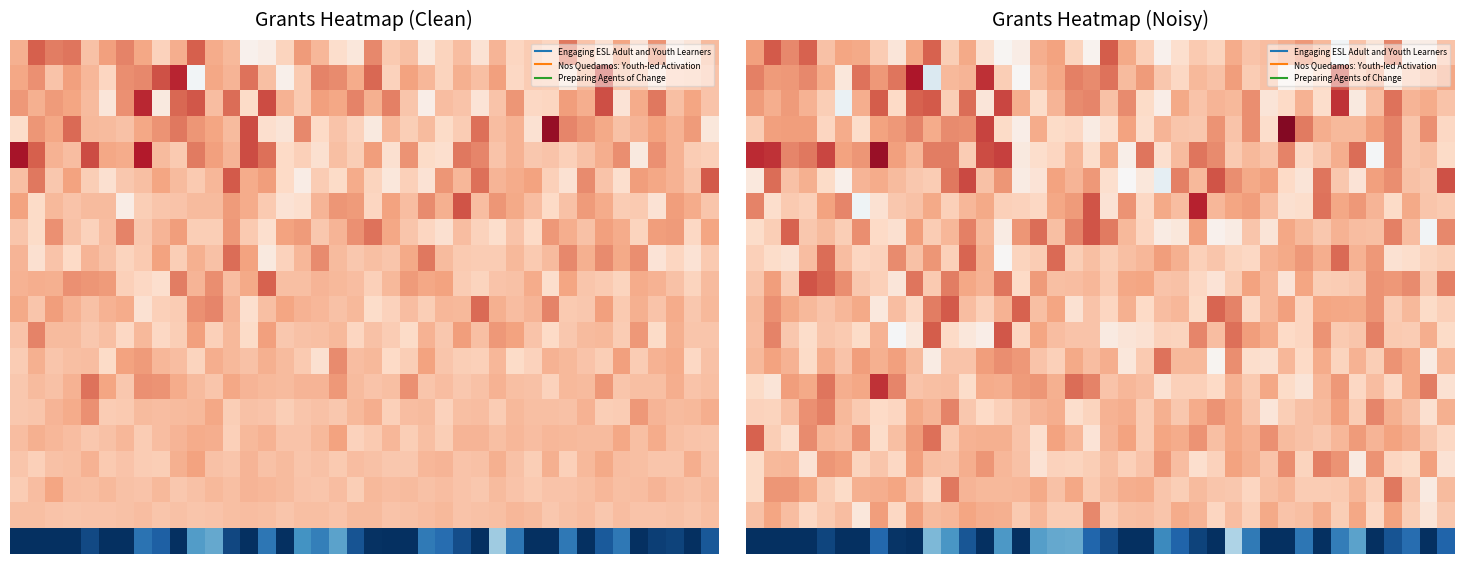

Which has a higher value, 22 or 17?

17